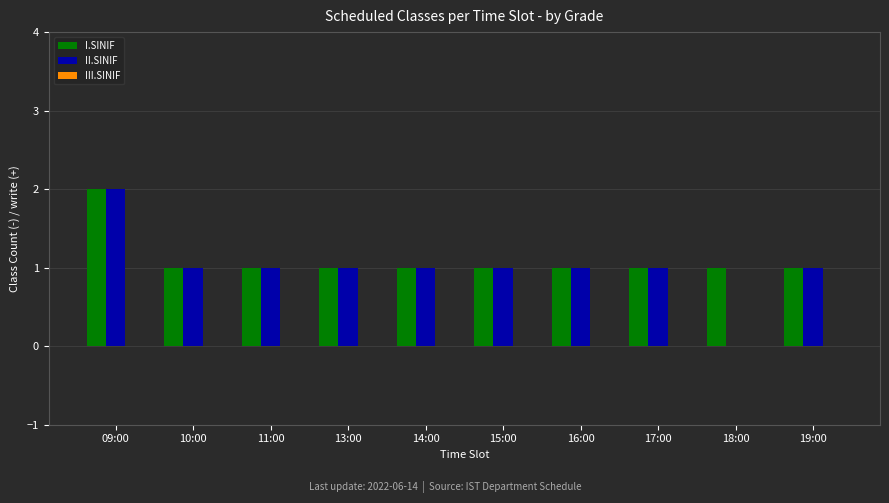

Read the II.SINIF value at 10:00.

1